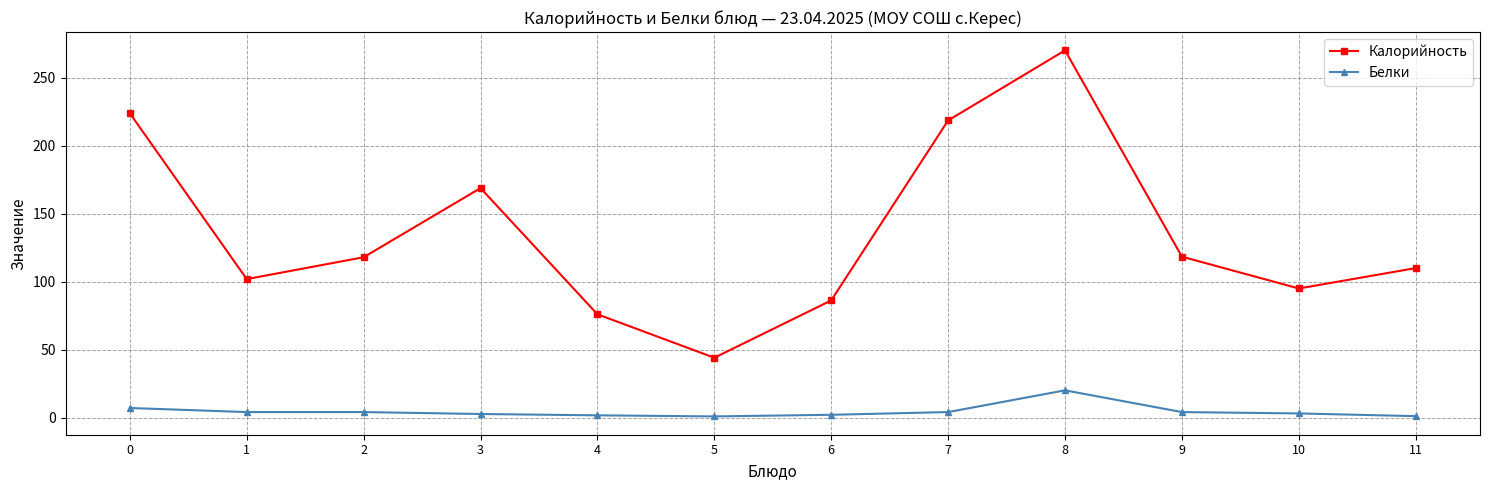

List the series in order of their overall mean, highest first.

Калорийность, Белки